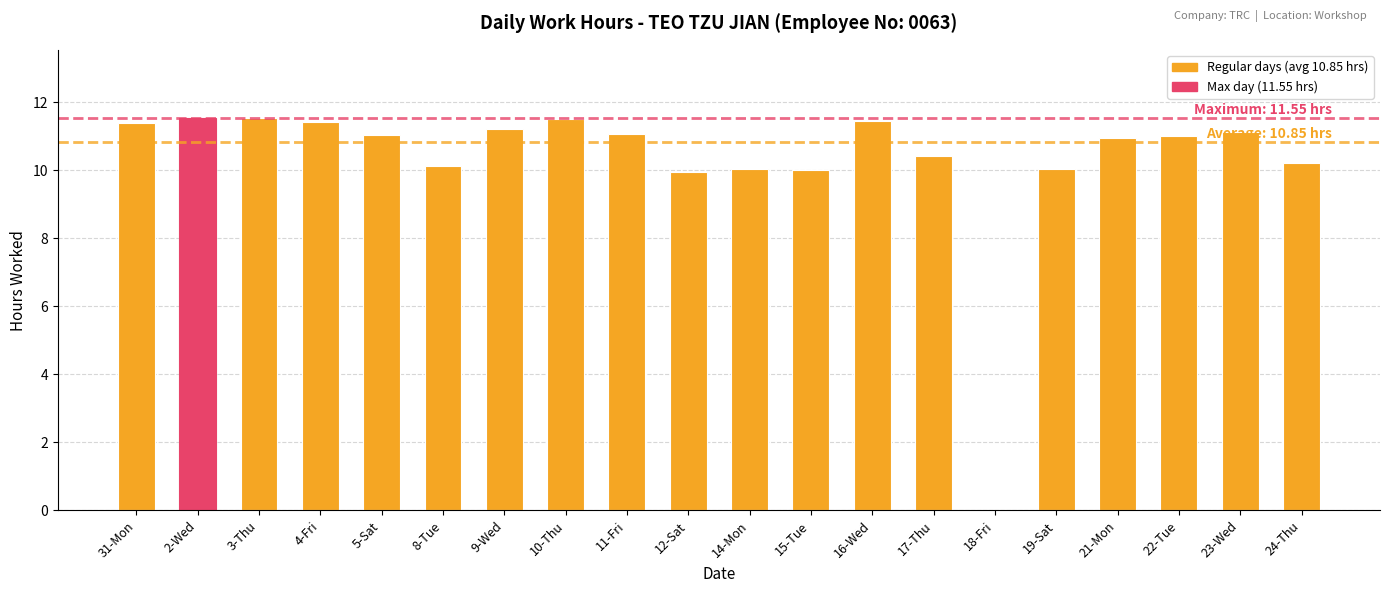

What is the maximum value shown in the chart?

11.6